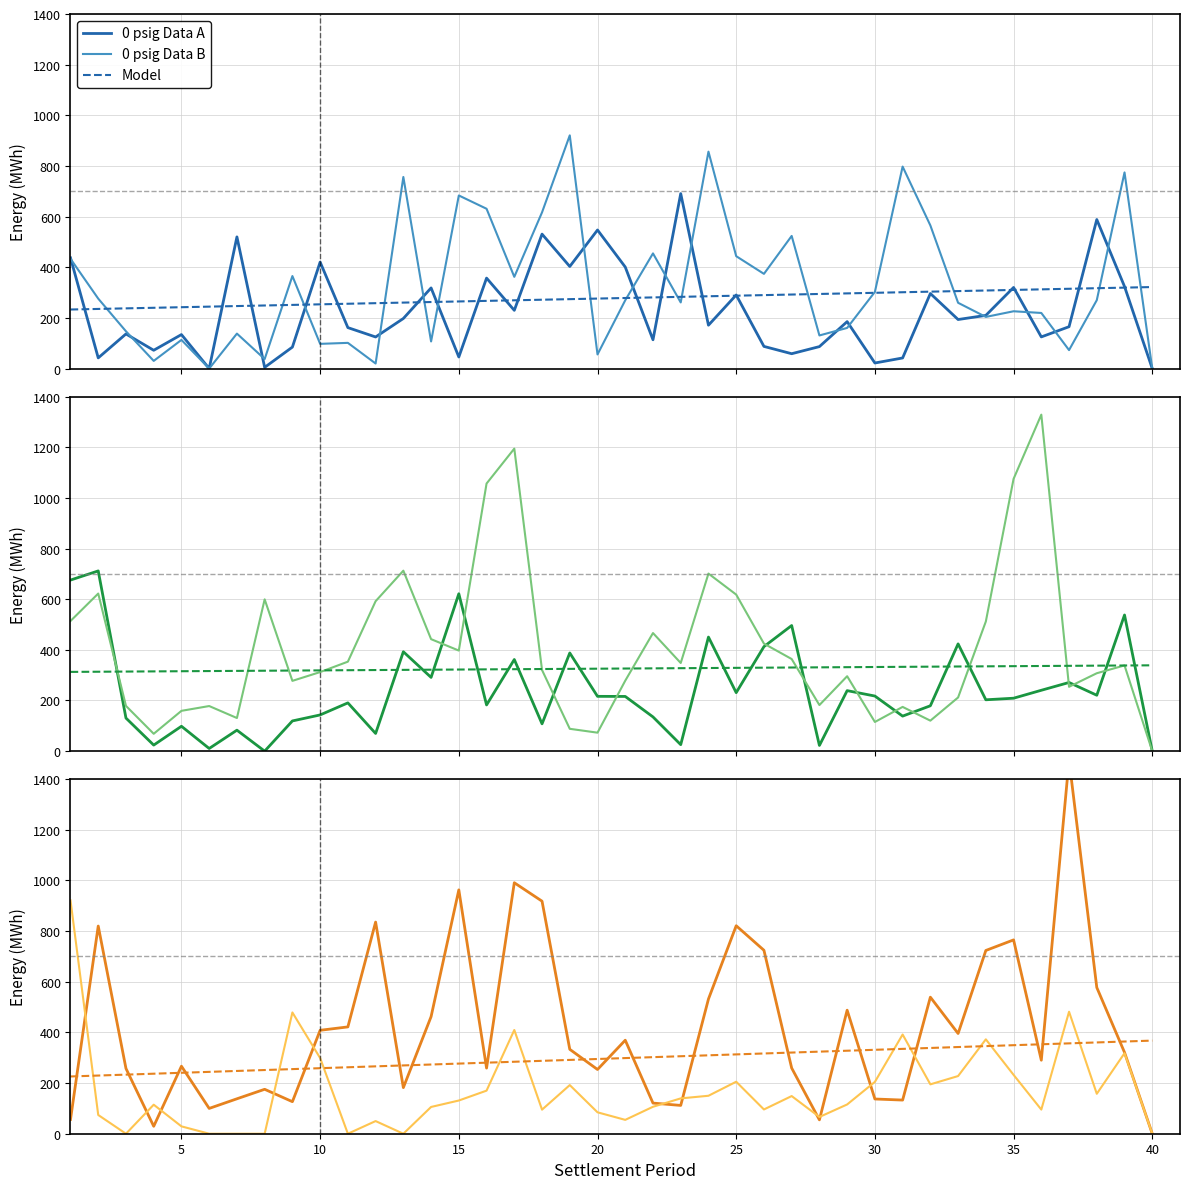

Which has a higher value, 22 or 25?

25